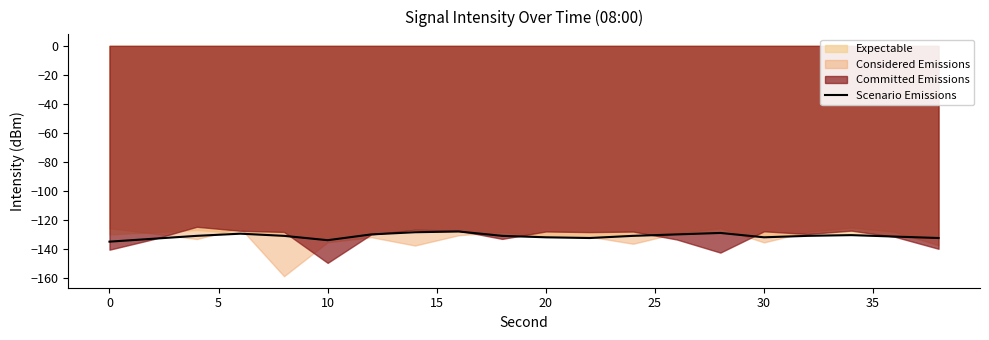

The value of Scenario Emissions at 20 is -132.0. True or false?

True